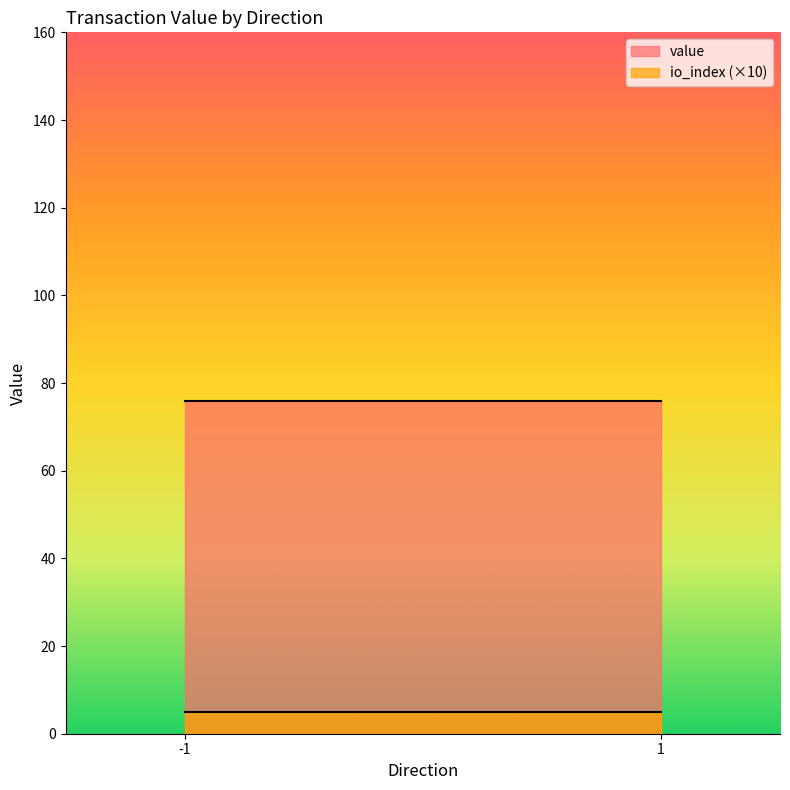

True or false: io_index and value intersect in this chart.

False